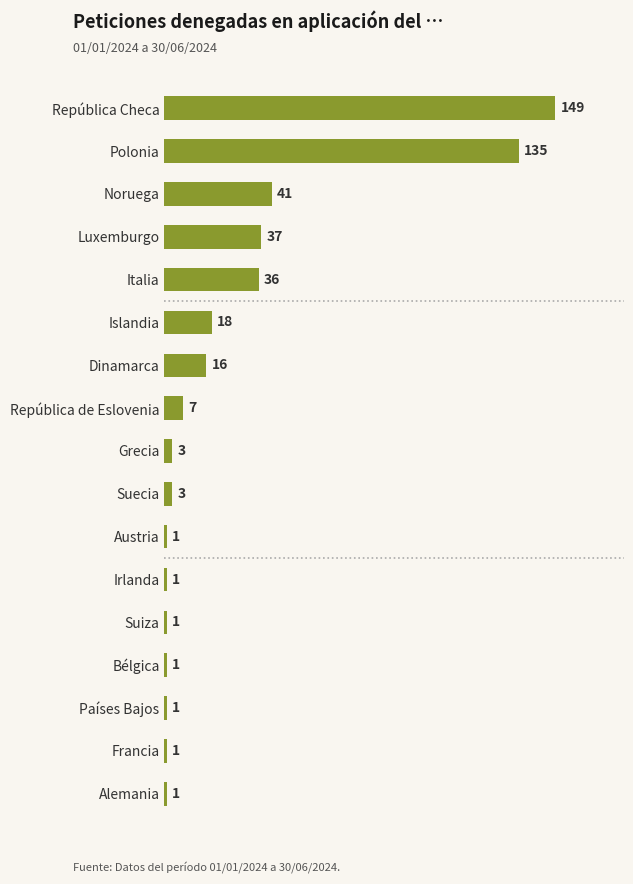

How many series are shown in this chart?

1